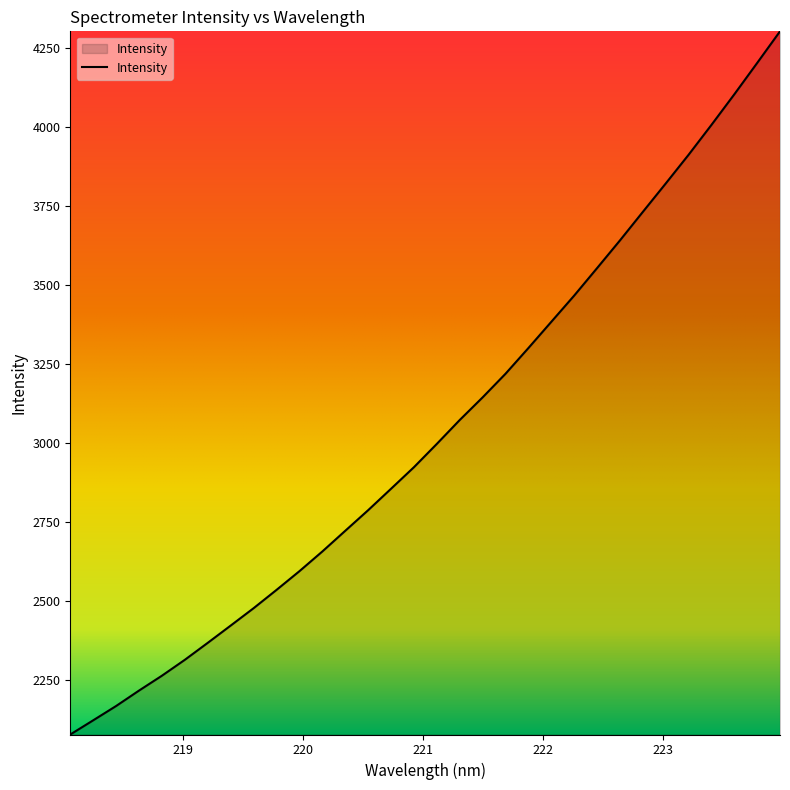

True or false: the data has more than 2 interior local peaks.

False